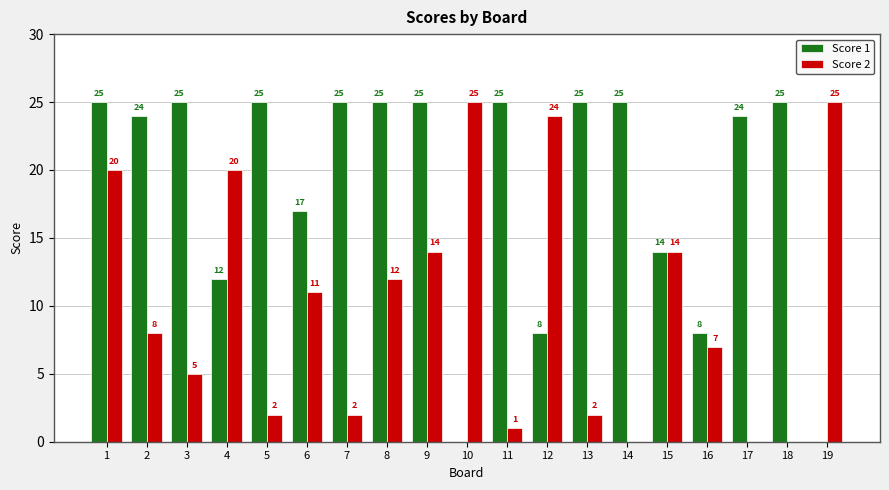

What is the sum of the Score 1 values at 13 and 1?

50